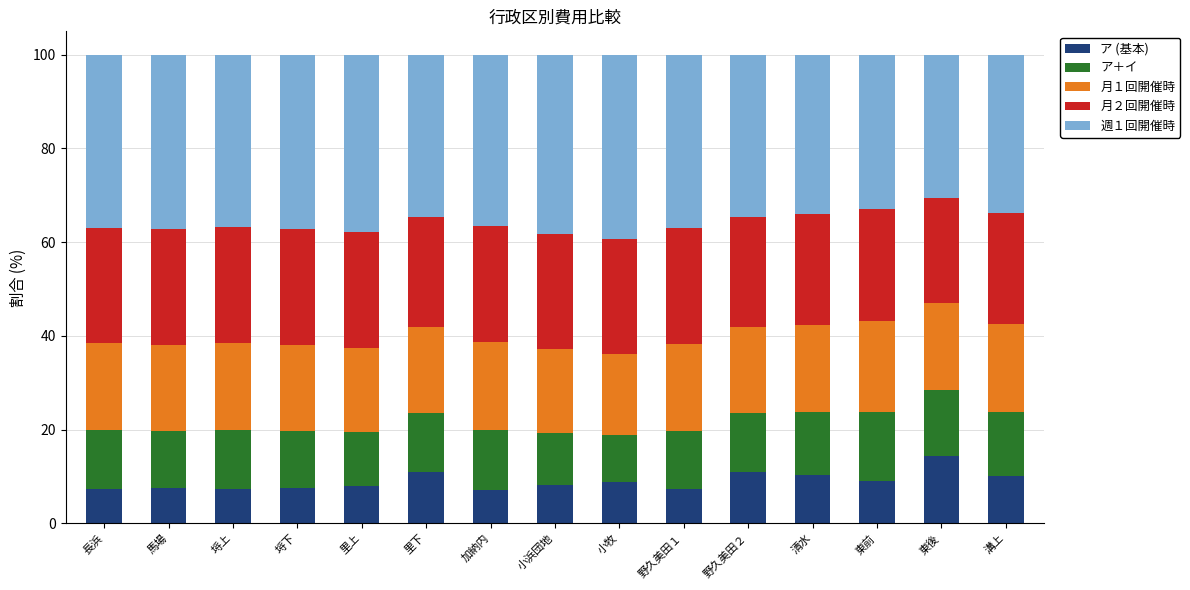

Count the number of categories in the chart.

15